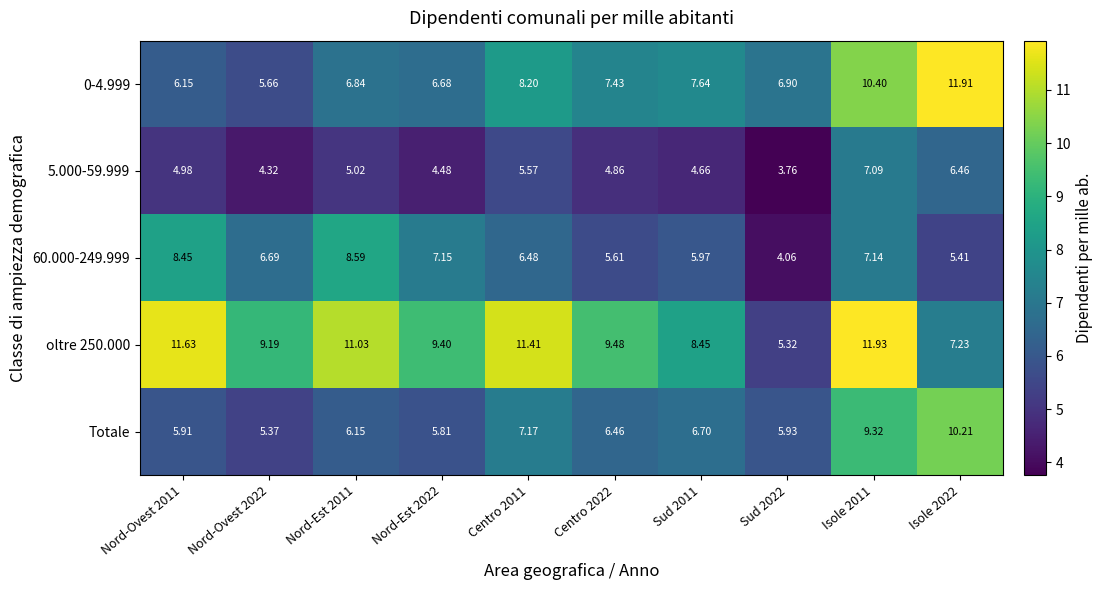

What is the difference between the highest and lowest values at Nord-Est 2022?

4.9